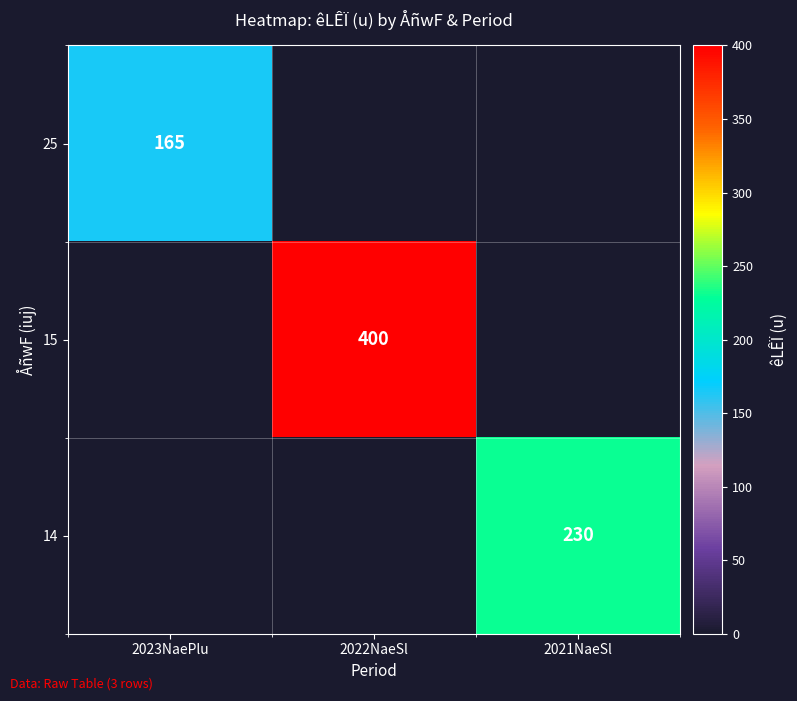

List the series in order of their overall mean, highest first.

15, 14, 25